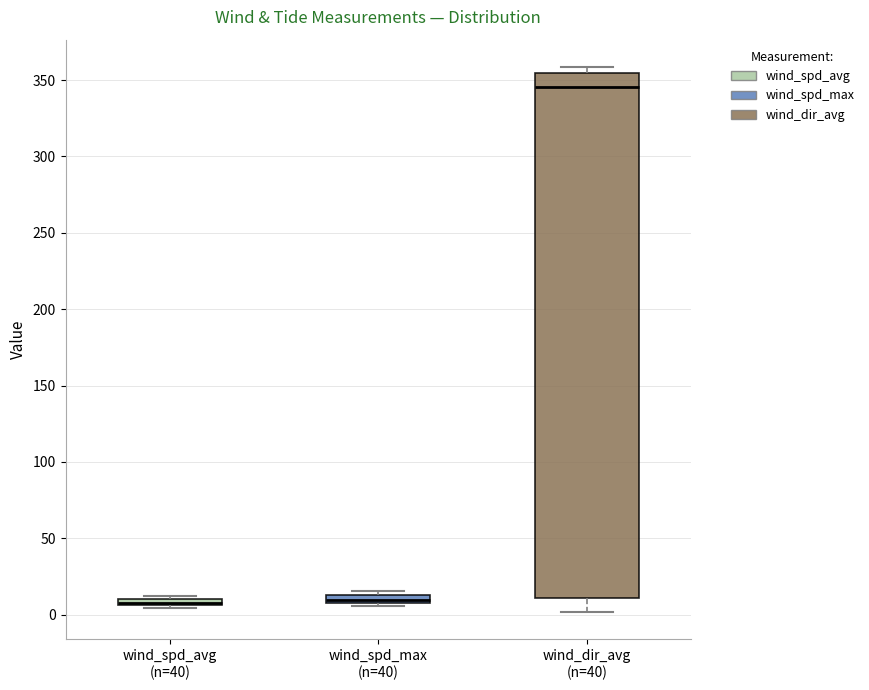

Where does the median line of the box for wind_dir_avg (n=40) sit on the y-axis? The values are not printed on the chart, so give them approximately, as read against the axis.

345